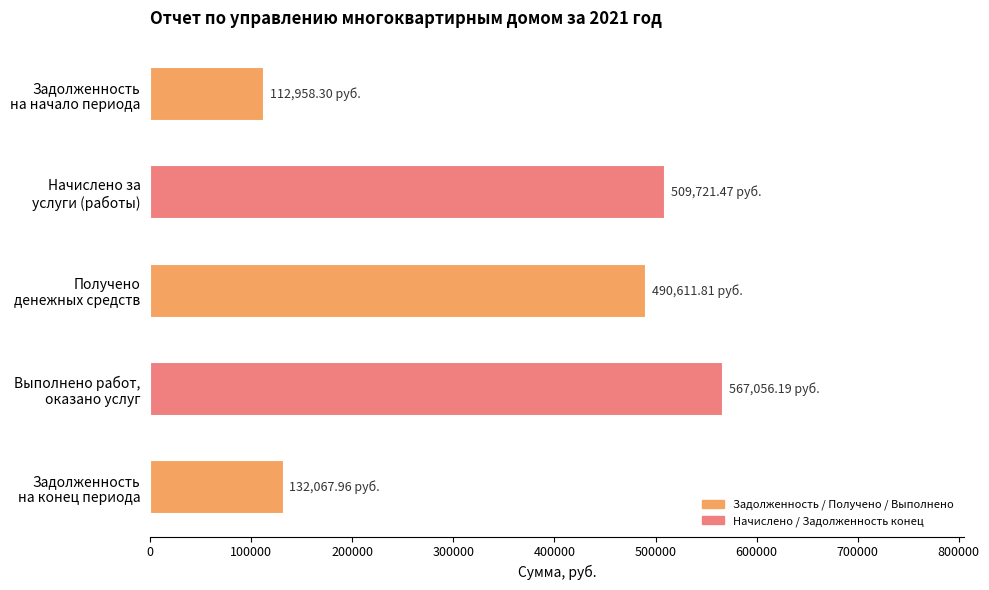

What is the greatest value displayed?

567056.2